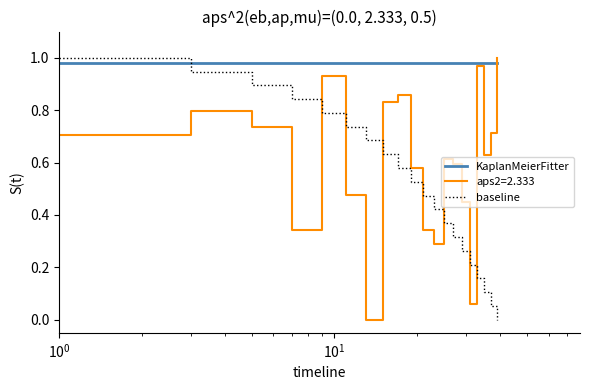

After their last crossing, which series has the higher values: baseline or KaplanMeierFitter?

KaplanMeierFitter